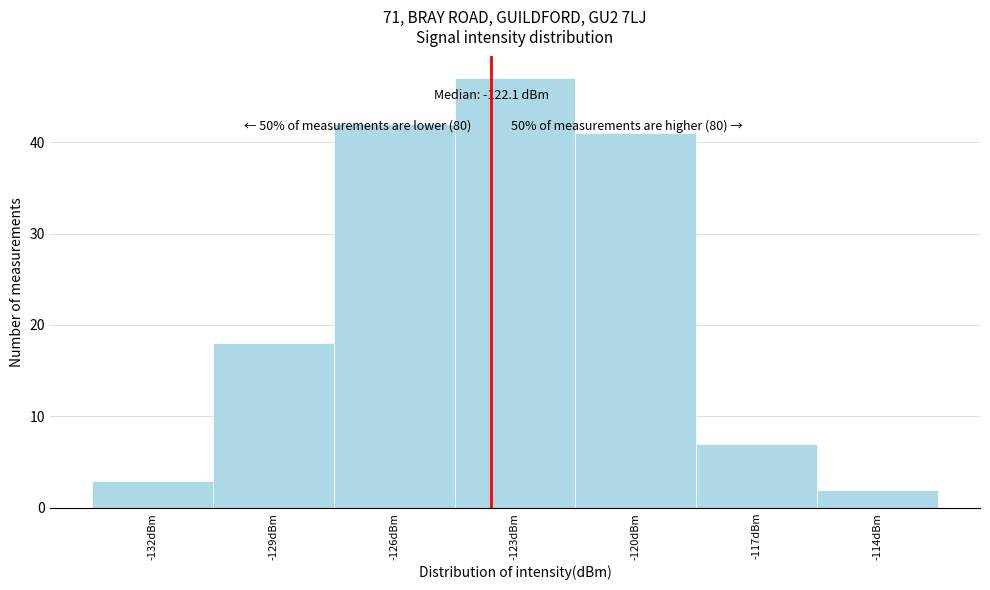

Reading right to left, transcribe all the data shown in this chart.

2	7	41	47	42	18	3